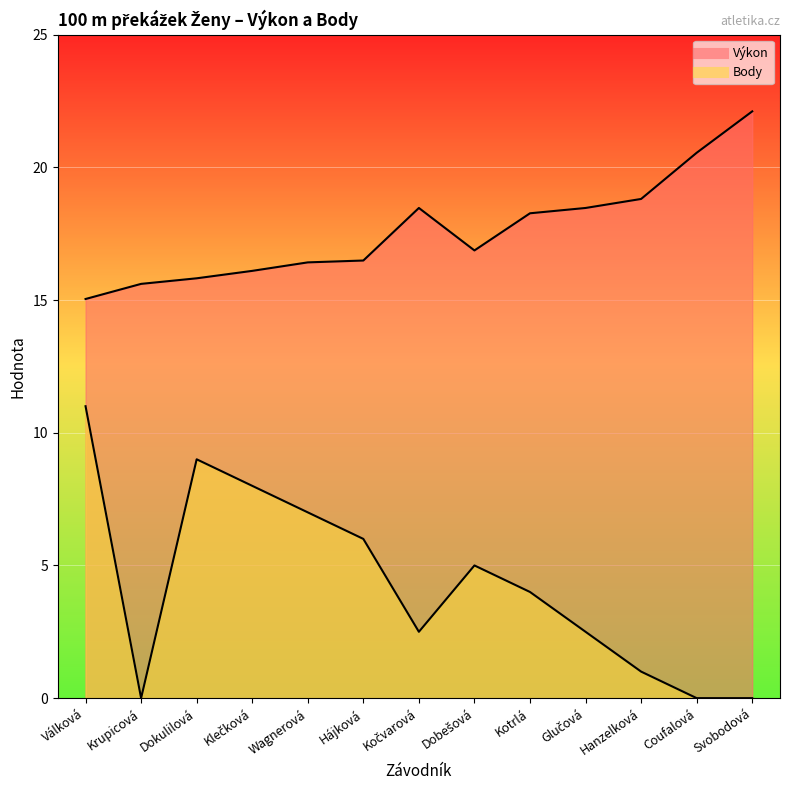

How many distinct data groups are displayed?

2